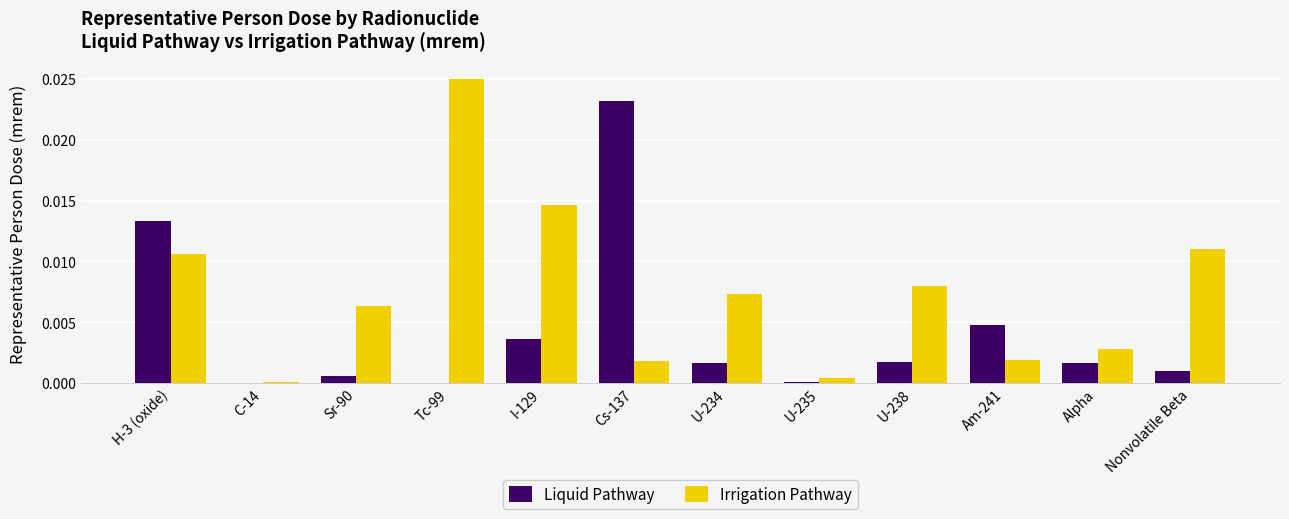

Is the value of Irrigation Pathway at Tc-99 greater than the value of Liquid Pathway at Nonvolatile Beta?

Yes